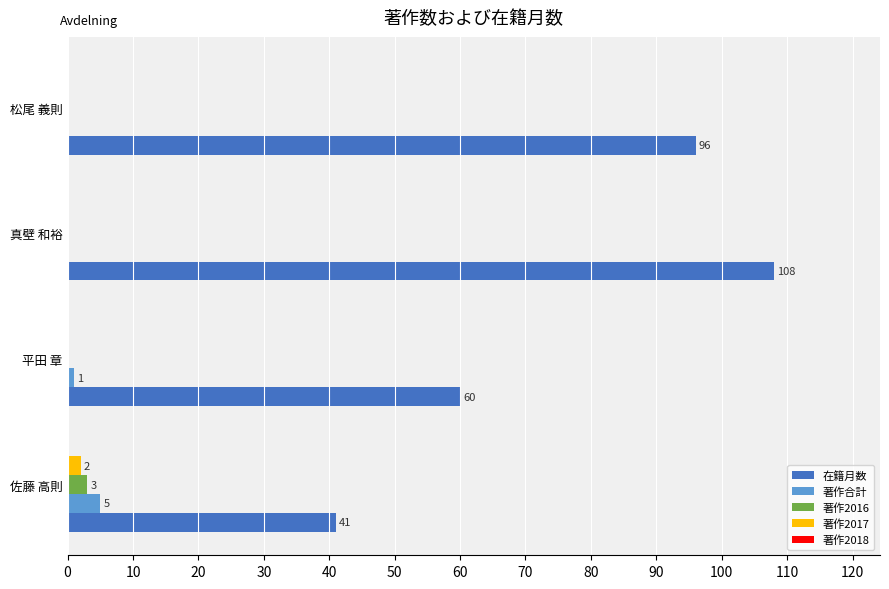

Which series changed the most between 佐藤 高則 and 松尾 義則?

在籍月数